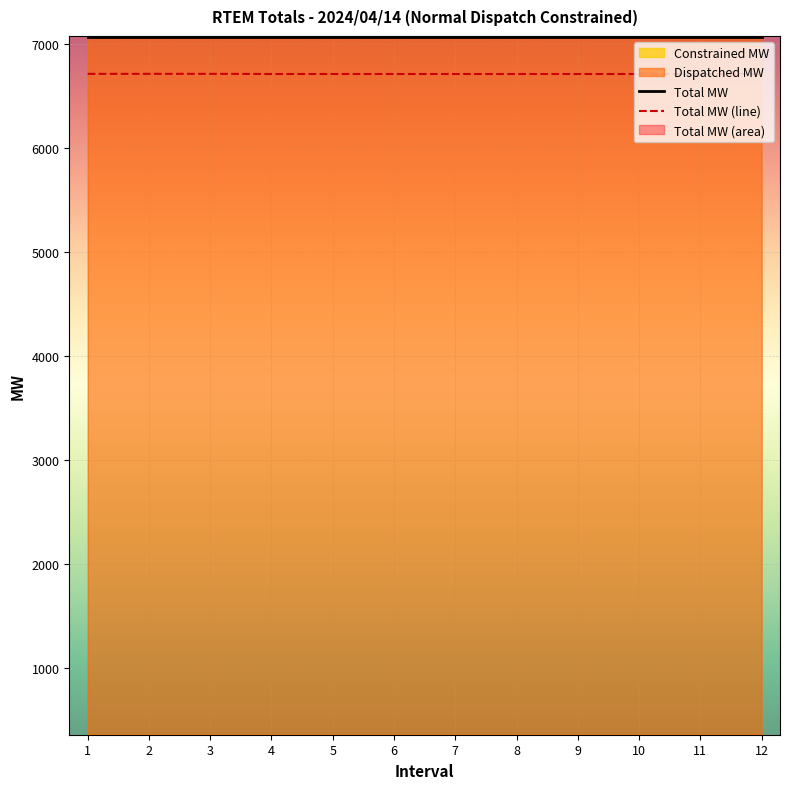

Which series changed the most between 2 and 3?

Total MW (line)